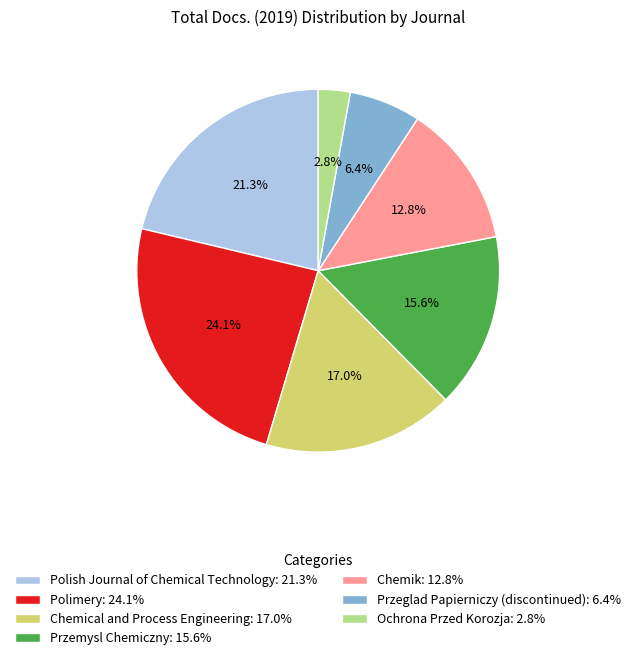

The Polimery slice represents 32% of the pie. True or false?

False